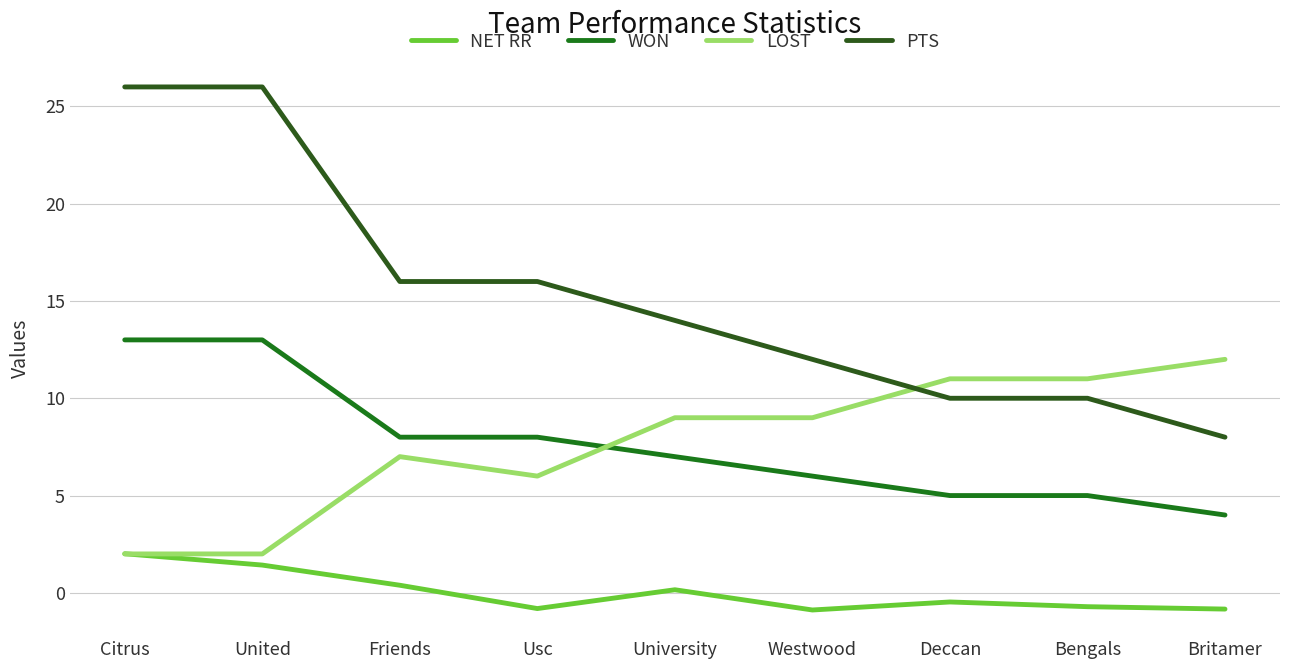

What are all the series names shown in the legend?

NET RR, WON, LOST, PTS